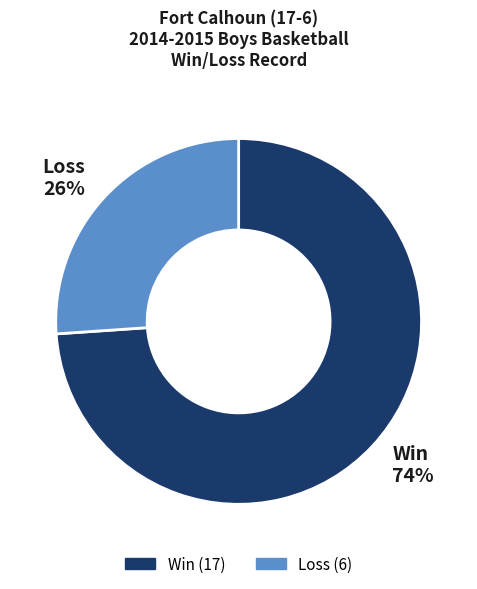

To the nearest percent, what is the average slice percentage?

50%